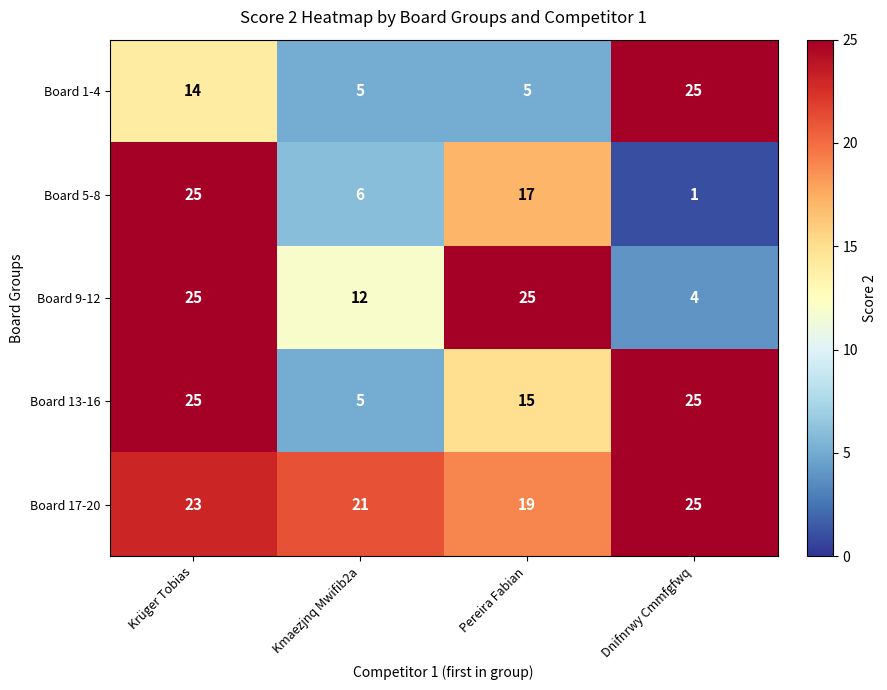

What is the approximate value of Board 9-12 at Krüger Tobias?

25